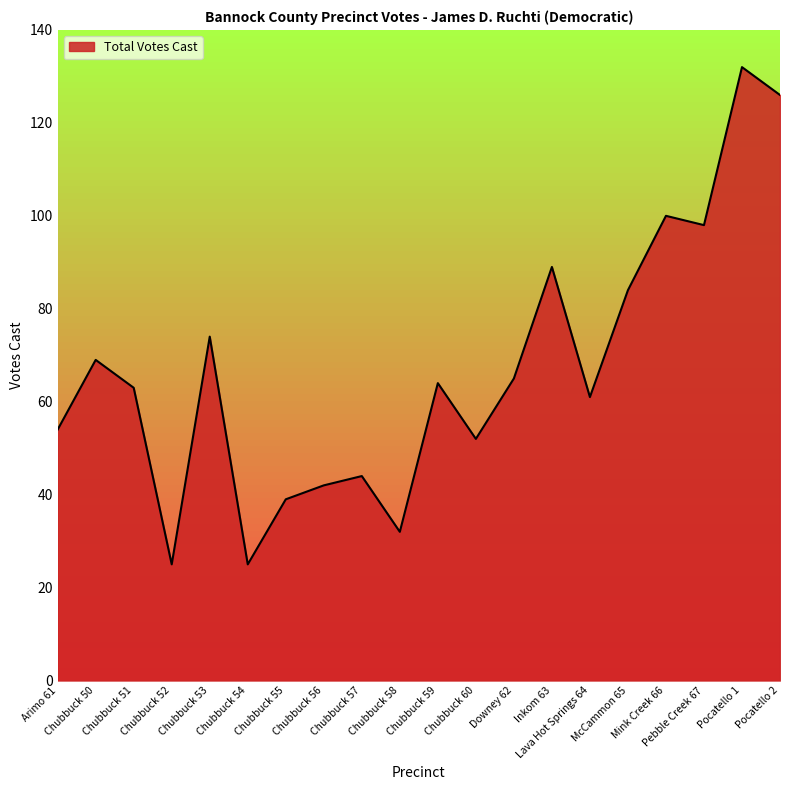

Does the chart have visible grid lines?

No